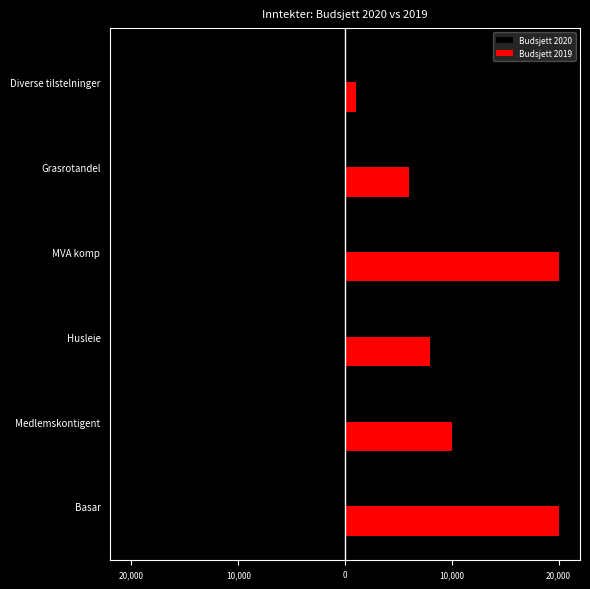

What is the maximum value for Budsjett 2020?

-4500